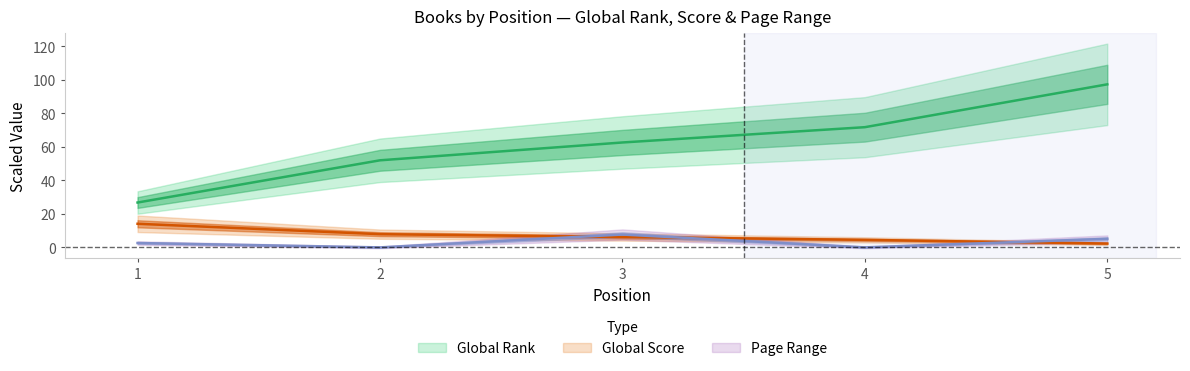

What is the highest value of the Global Rank series?

97.3